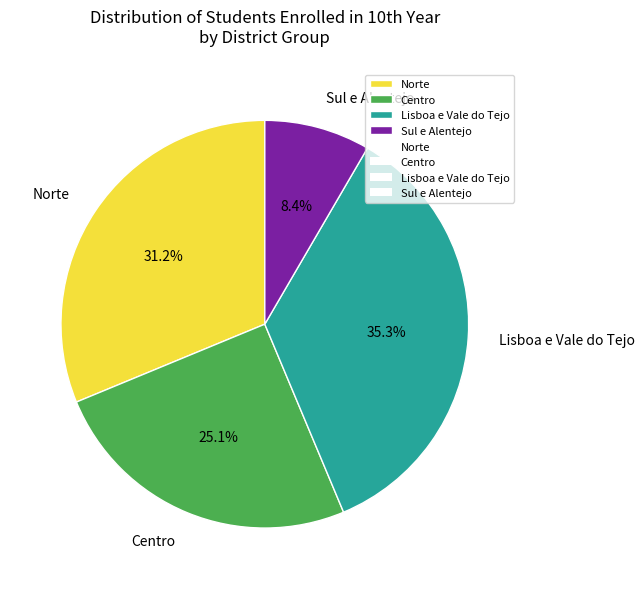

To the nearest percent, what is the difference between the largest and smallest slice percentages?

27%